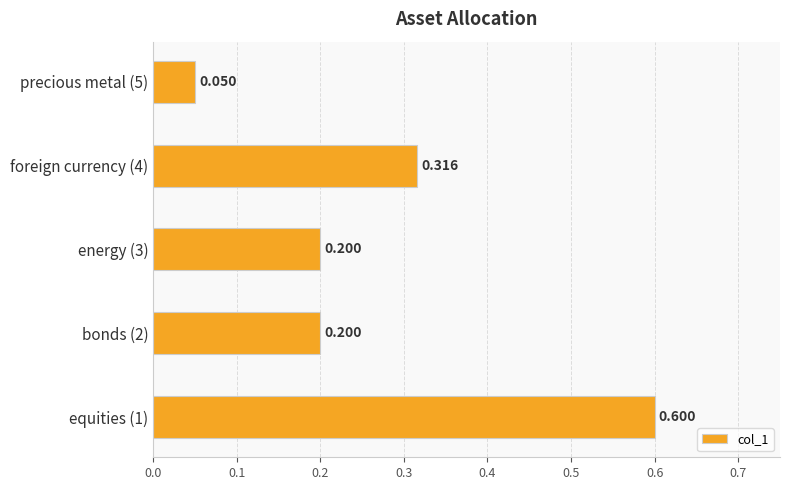

How many distinct data groups are displayed?

1